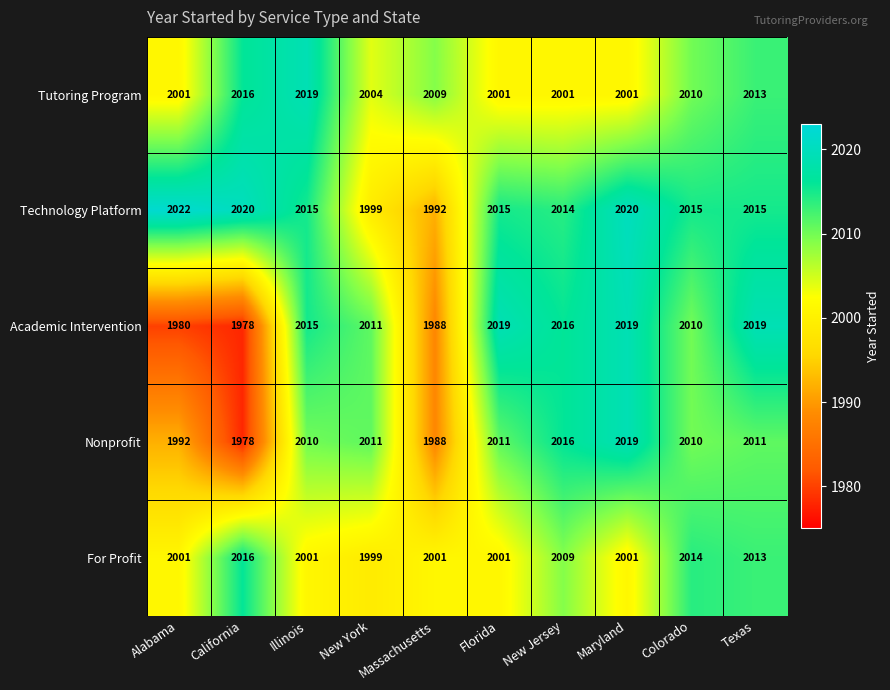

What is the difference between the highest and lowest values at New Jersey?

15